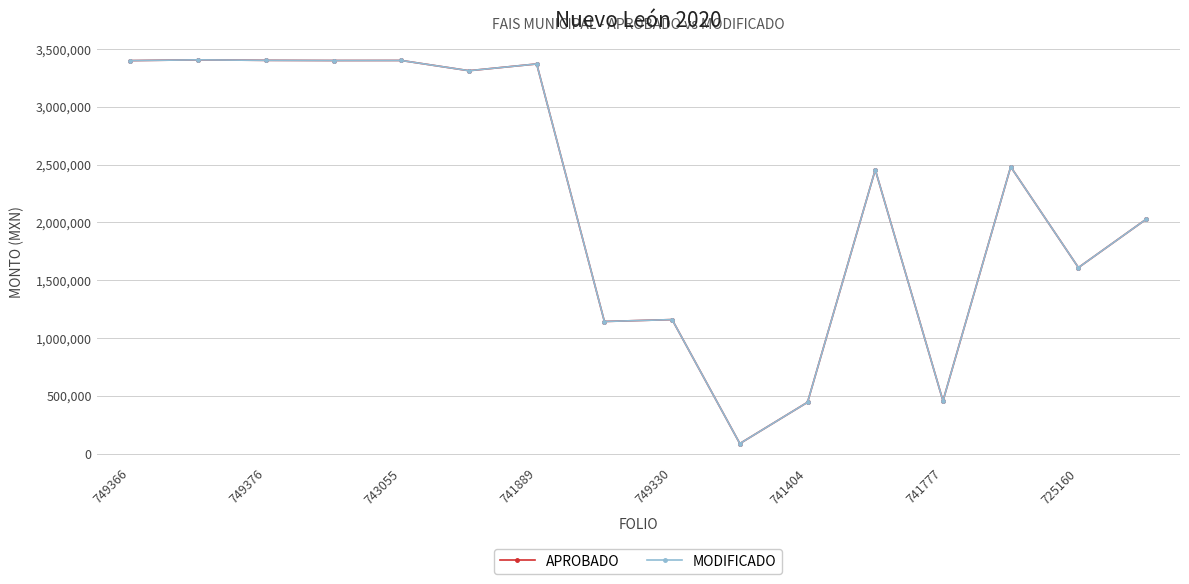

At which label does MODIFICADO first exceed 2481298?

749366